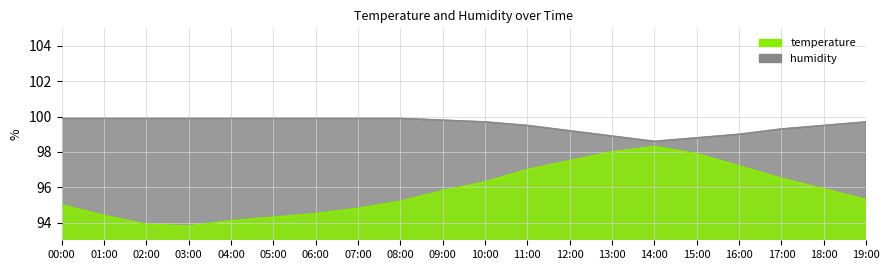

List the series in order of their overall mean, lowest first.

temperature, humidity